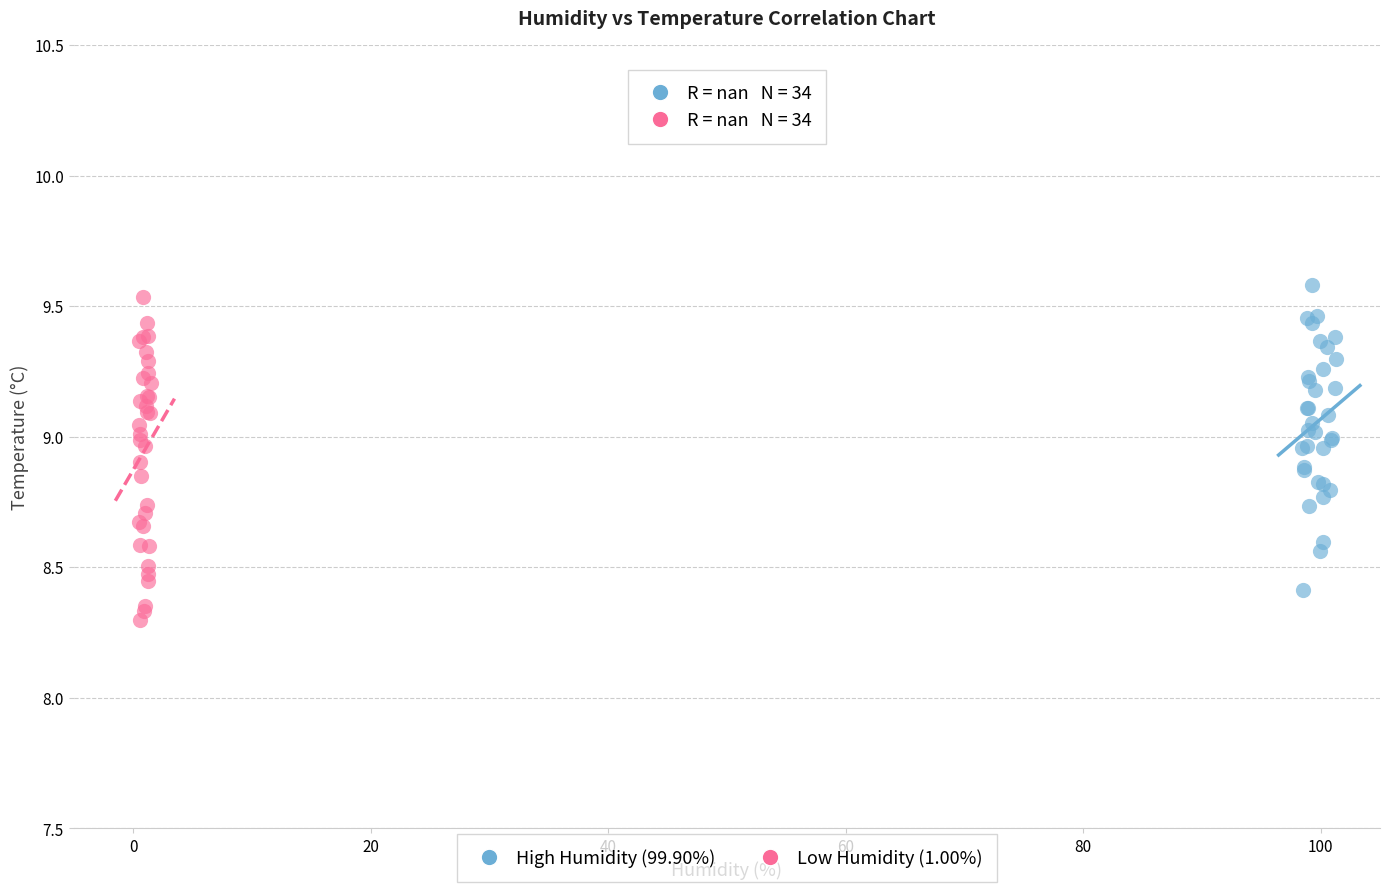

Which series has the widest spread of Y values?

Low Humidity (1.00%)